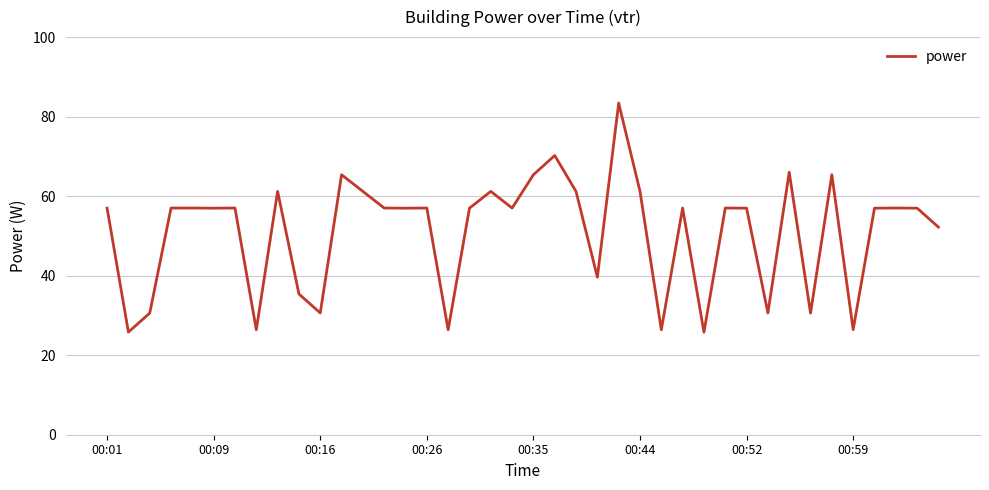

What is the smallest value displayed?

25.8